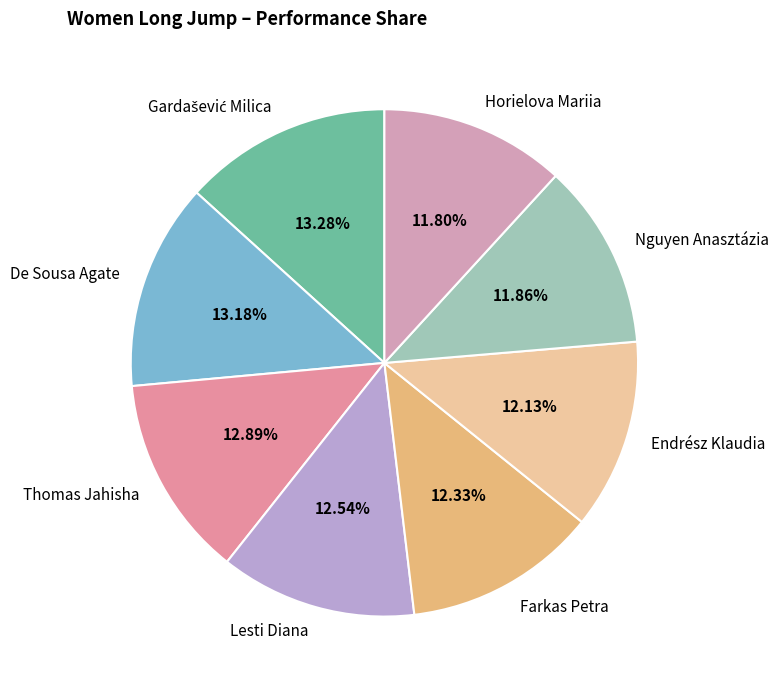

Is it true that Thomas Jahisha is 26% of the pie?

False